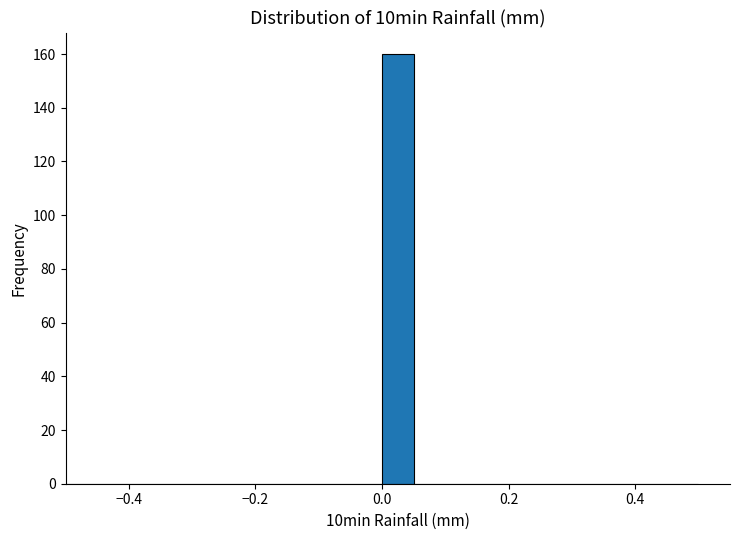

Read against the x-axis, roughly where is the centre of the tallest bar?

0.02